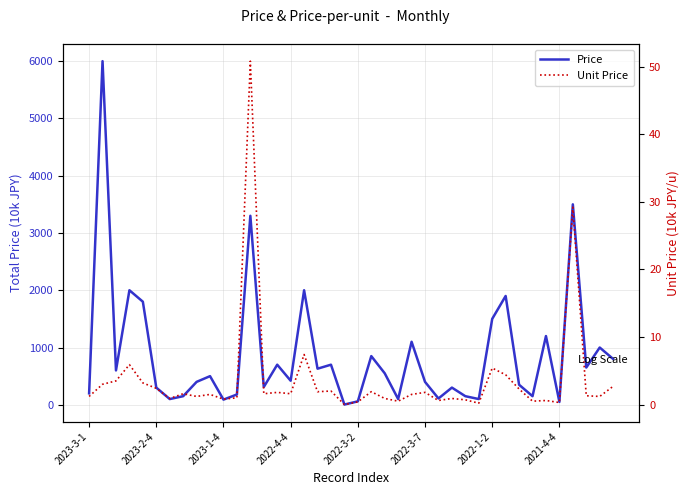

The Price series shows 650.0 at 37. True or false?

True